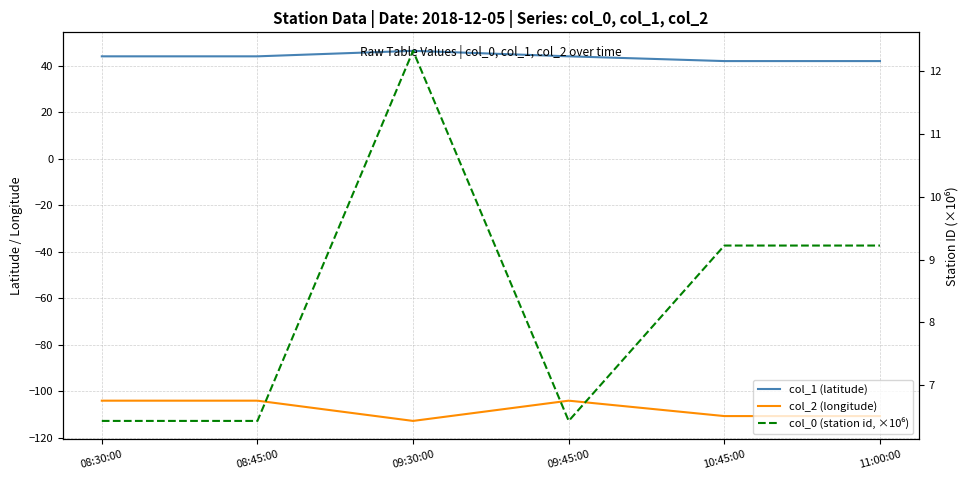

True or false: col_0 (station id, ×10⁶) and col_2 (longitude) cross at least once.

False